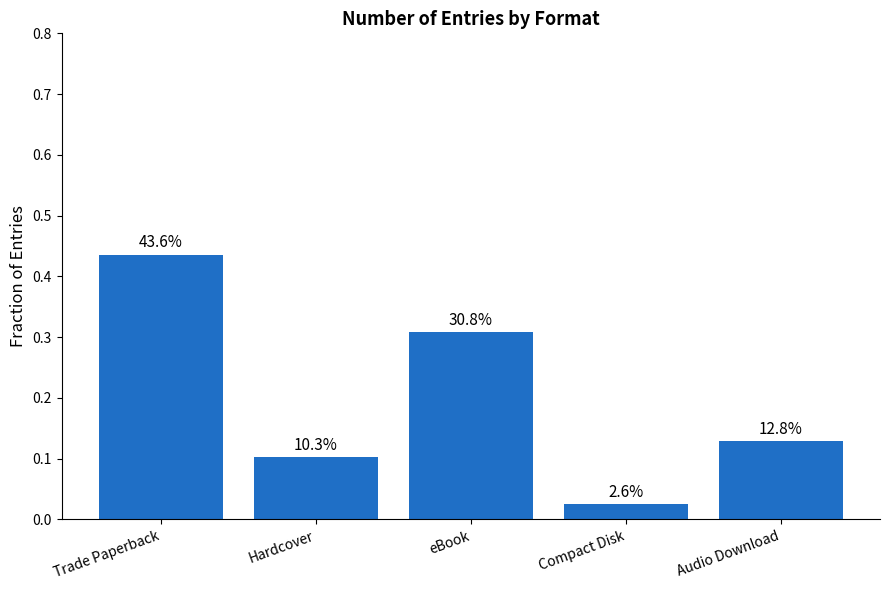

Where is the data nearest to the value 0?

Compact Disk